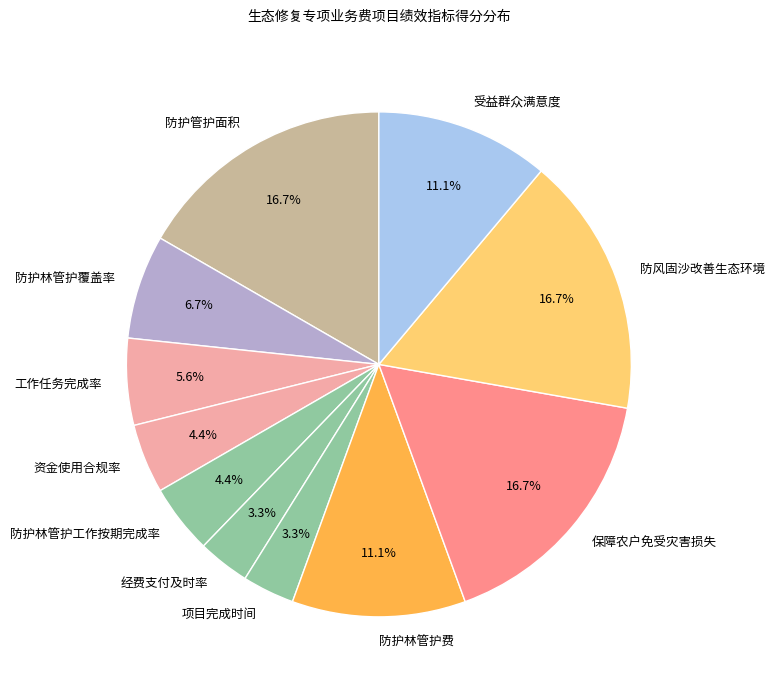

To the nearest percent, what percentage of the pie is 工作任务完成率?

6%